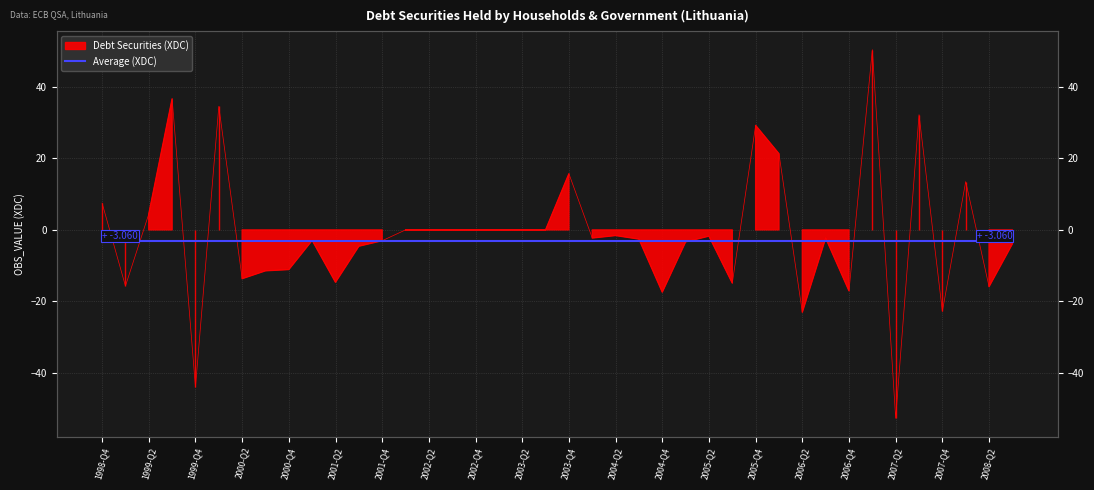

Where does the data first go above -2?

1998-Q4